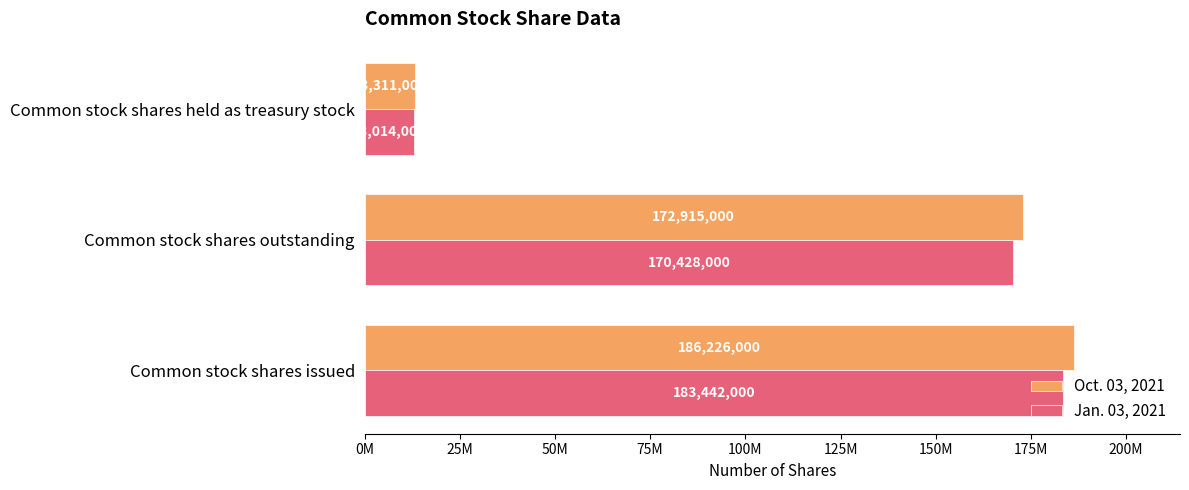

What are all the series names shown in the legend?

Oct. 03, 2021, Jan. 03, 2021